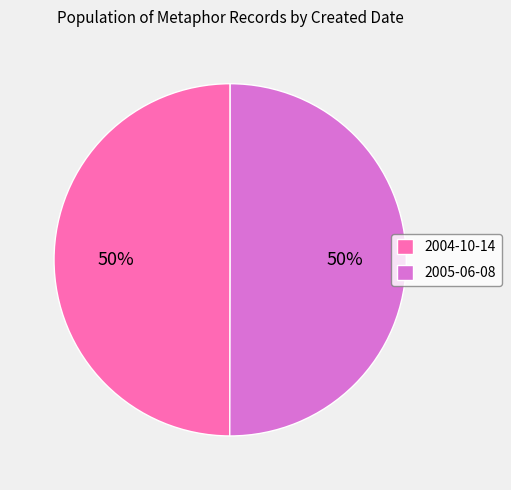

The 2005-06-08 slice represents 50% of the pie. True or false?

True